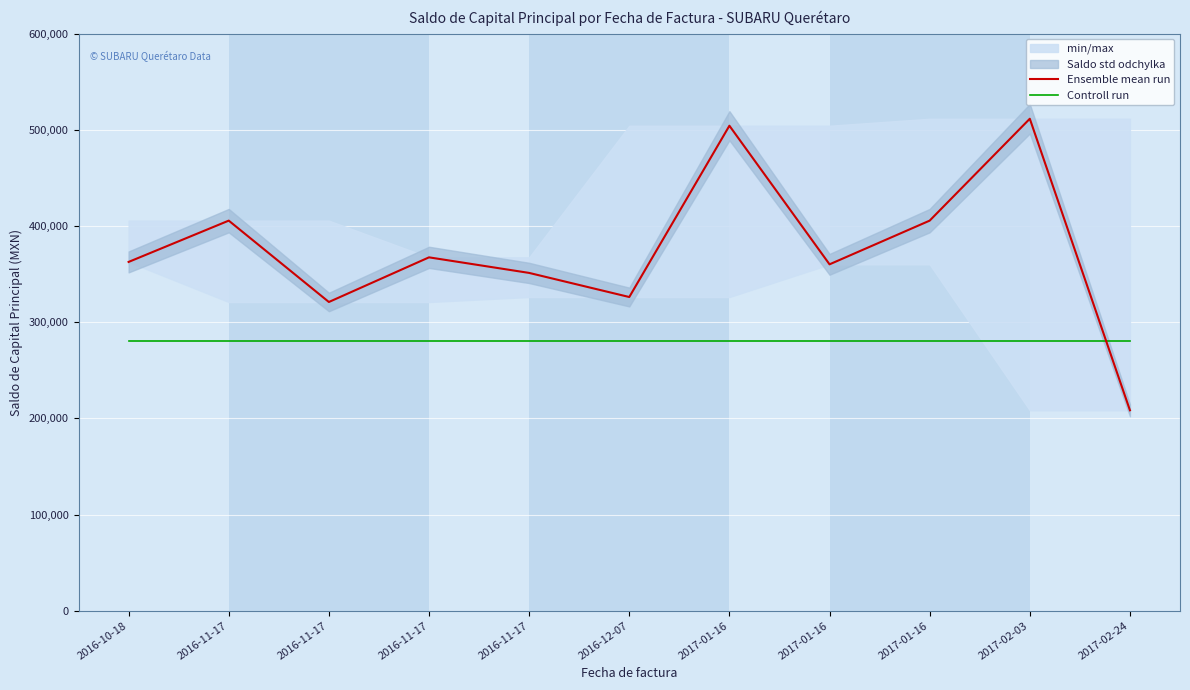

What is the label of the 8th point from the left?

2017-01-16